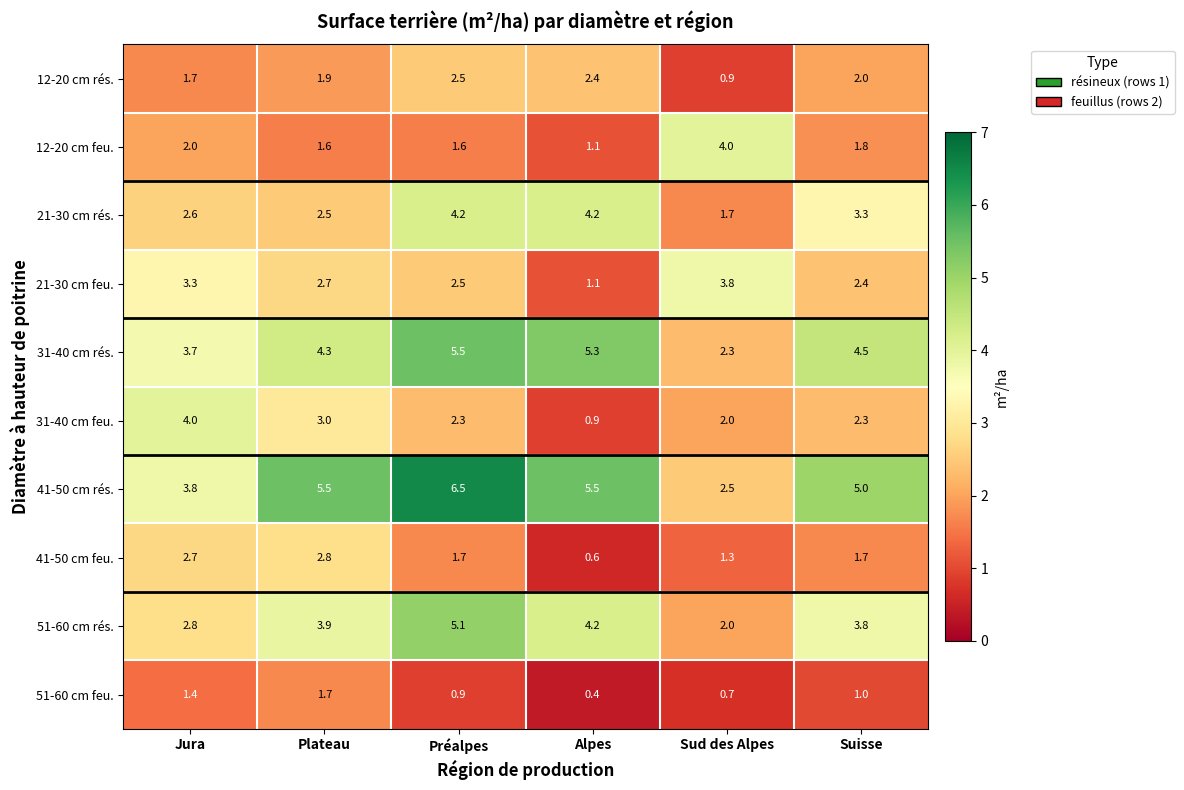

Which series has the largest total across all categories?

41-50 cm rés.